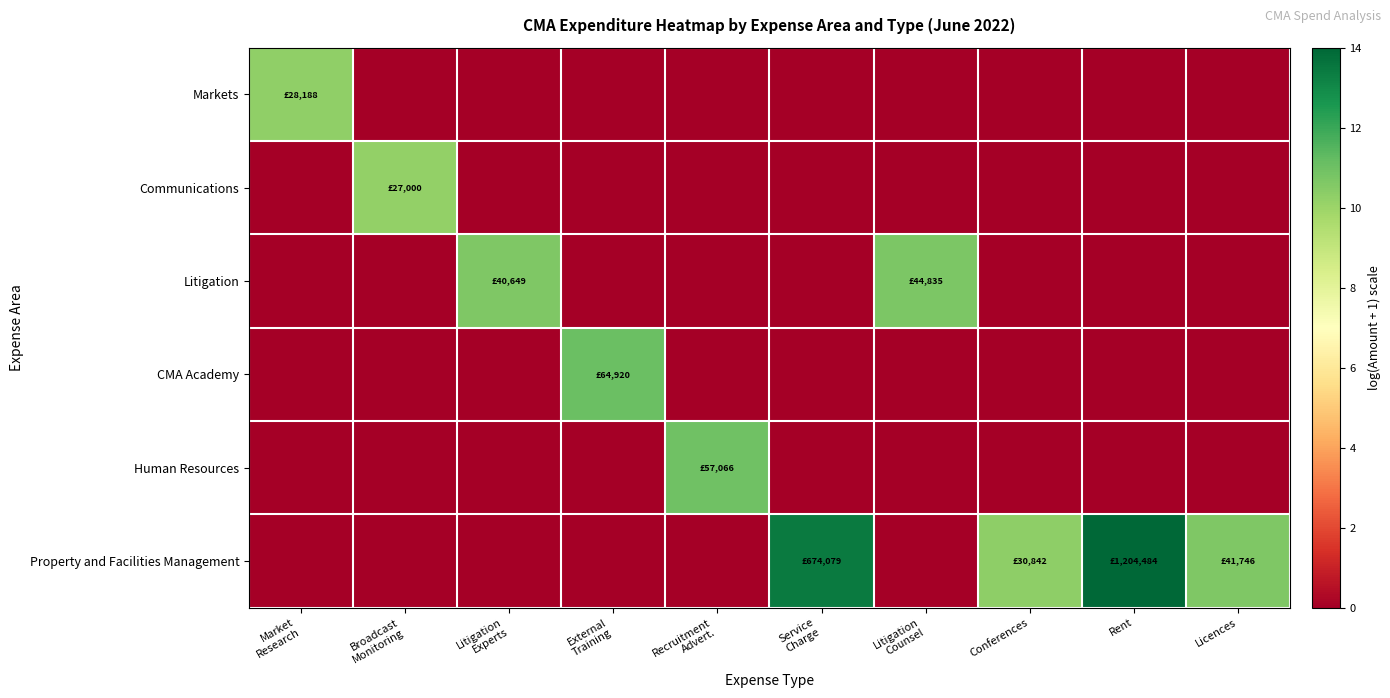

Reading left to right, list all the values displayed in this chart.

Markets: Market
Research=10.2	Broadcast
Monitoring=0.0	Litigation
Experts=0.0	External
Training=0.0	Recruitment
Advert.=0.0	Service
Charge=0.0	Litigation
Counsel=0.0	Conferences=0.0	Rent=0.0	Licences=0.0
Communications: Market
Research=0.0	Broadcast
Monitoring=10.2	Litigation
Experts=0.0	External
Training=0.0	Recruitment
Advert.=0.0	Service
Charge=0.0	Litigation
Counsel=0.0	Conferences=0.0	Rent=0.0	Licences=0.0
Litigation: Market
Research=0.0	Broadcast
Monitoring=0.0	Litigation
Experts=10.6	External
Training=0.0	Recruitment
Advert.=0.0	Service
Charge=0.0	Litigation
Counsel=10.7	Conferences=0.0	Rent=0.0	Licences=0.0
CMA Academy: Market
Research=0.0	Broadcast
Monitoring=0.0	Litigation
Experts=0.0	External
Training=11.1	Recruitment
Advert.=0.0	Service
Charge=0.0	Litigation
Counsel=0.0	Conferences=0.0	Rent=0.0	Licences=0.0
Human Resources: Market
Research=0.0	Broadcast
Monitoring=0.0	Litigation
Experts=0.0	External
Training=0.0	Recruitment
Advert.=11.0	Service
Charge=0.0	Litigation
Counsel=0.0	Conferences=0.0	Rent=0.0	Licences=0.0
Property and Facilities Management: Market
Research=0.0	Broadcast
Monitoring=0.0	Litigation
Experts=0.0	External
Training=0.0	Recruitment
Advert.=0.0	Service
Charge=13.4	Litigation
Counsel=0.0	Conferences=10.3	Rent=14.0	Licences=10.6